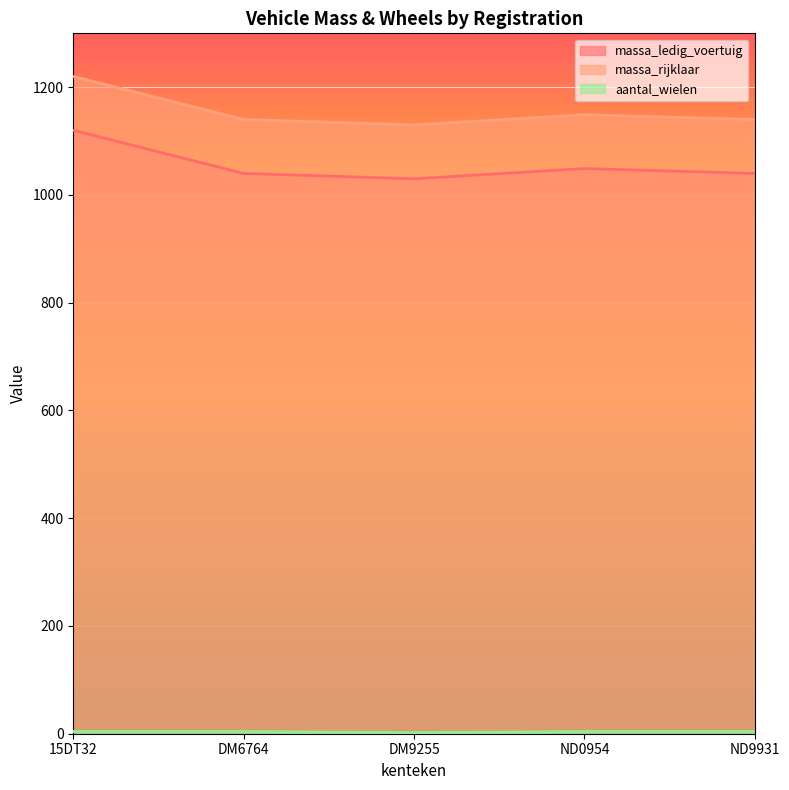

What is the label of the 3rd point from the left?

DM9255